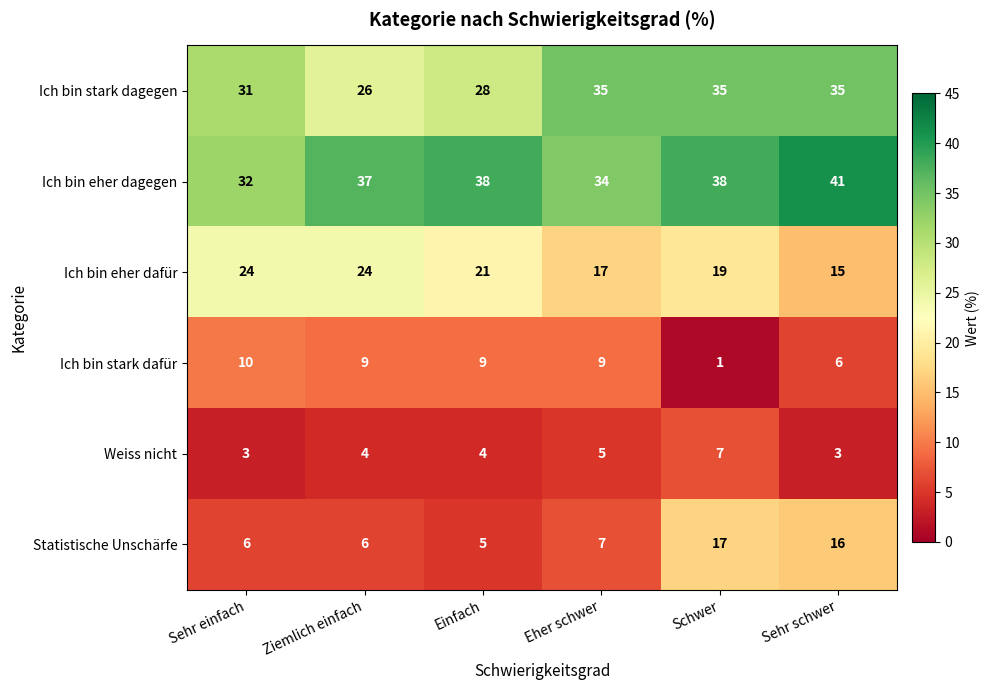

How many Ich bin eher dafür values are between 17 and 24?

5